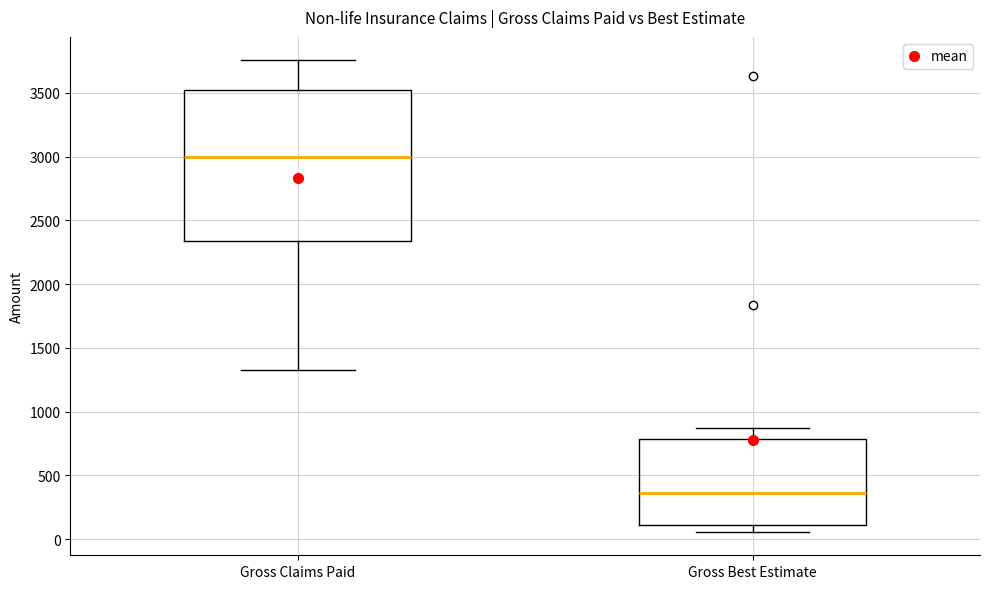

Reading left to right, transcribe this box plot: for each box, give where its median line is, the range the box spans, and where its two whiskers end, as read against the y-axis. The values are not printed on the chart, so give them approximately, as read against the axis.

Gross Claims Paid: median 3000, box 2350 to 3500, whiskers 1350 to 3750
Gross Best Estimate: median 350, box 100 to 800, whiskers 50 to 850